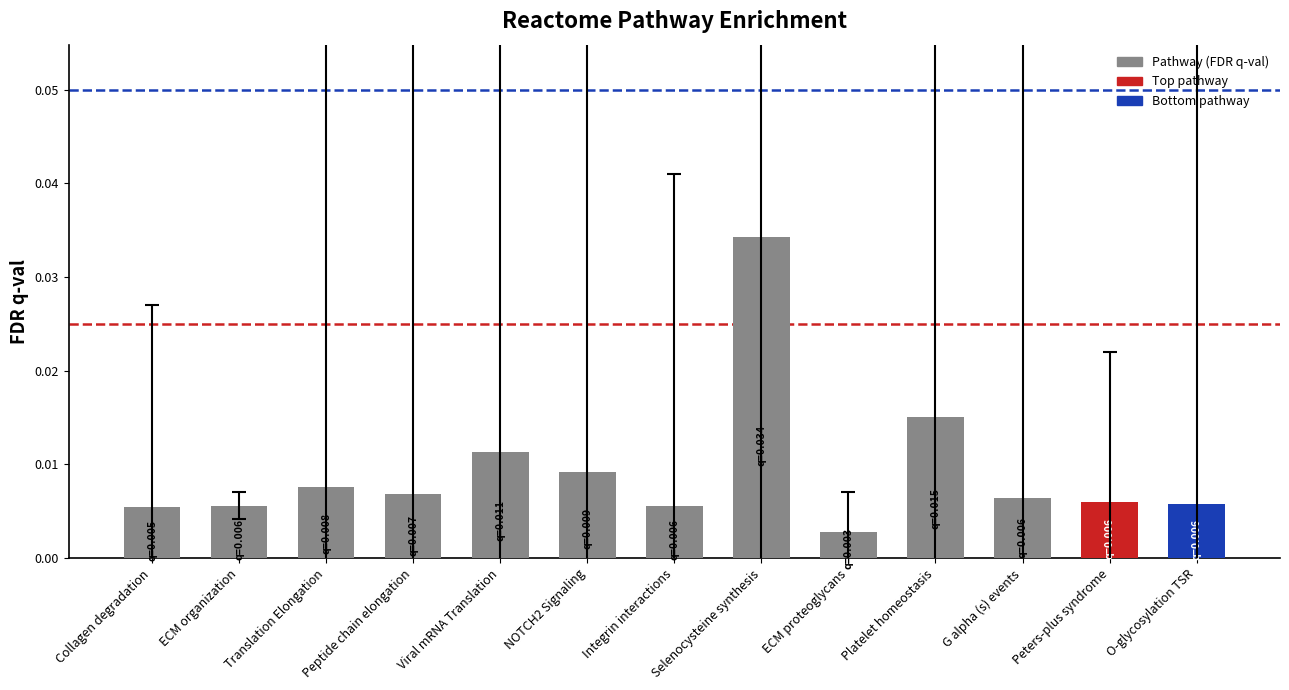

Between NOTCH2 Signaling and Viral mRNA Translation, which is larger?

Viral mRNA Translation